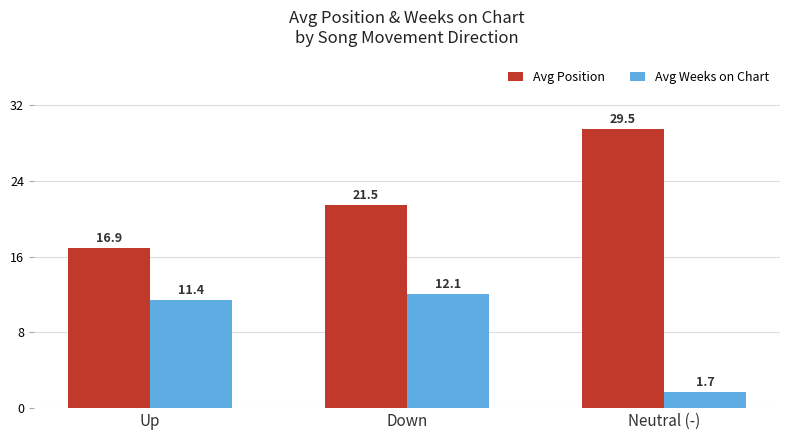

How many bars are there in total?

6